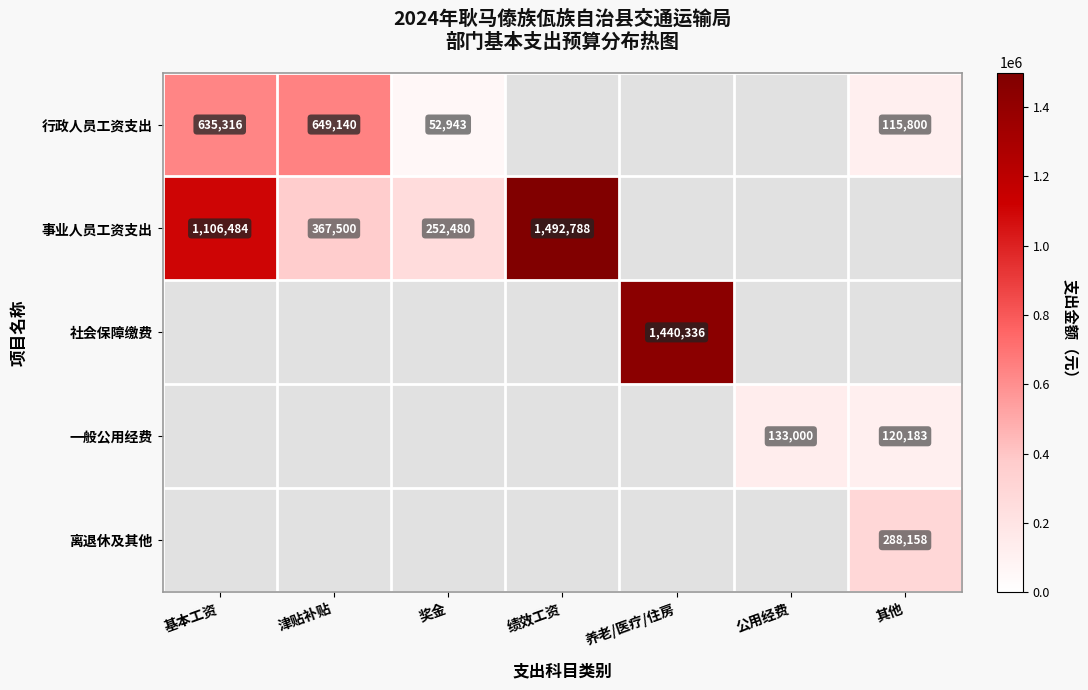

True or false: 行政人员工资支出 has a value of 649140 at 津贴补贴.

True